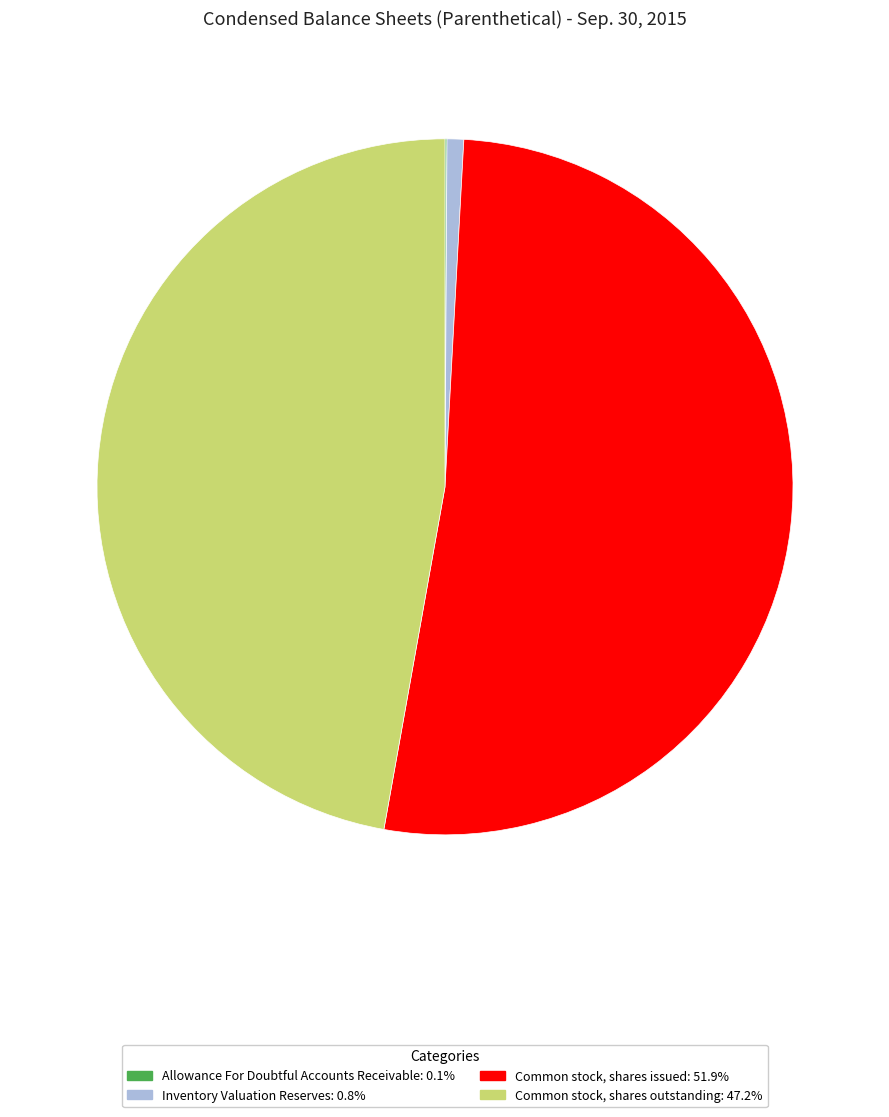

Is there any slice that represents more than half of the pie?

Yes